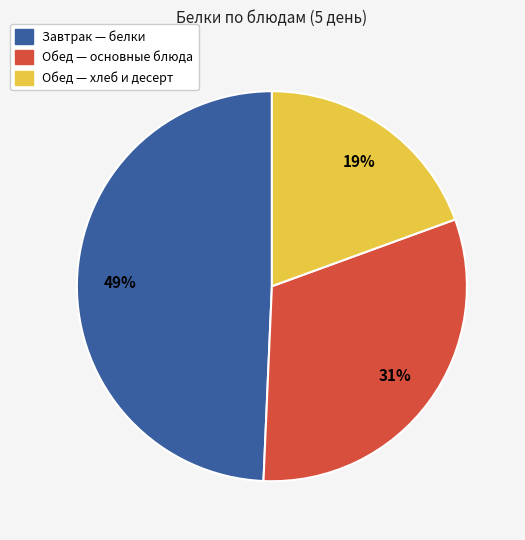

Is there a majority slice in this chart?

No